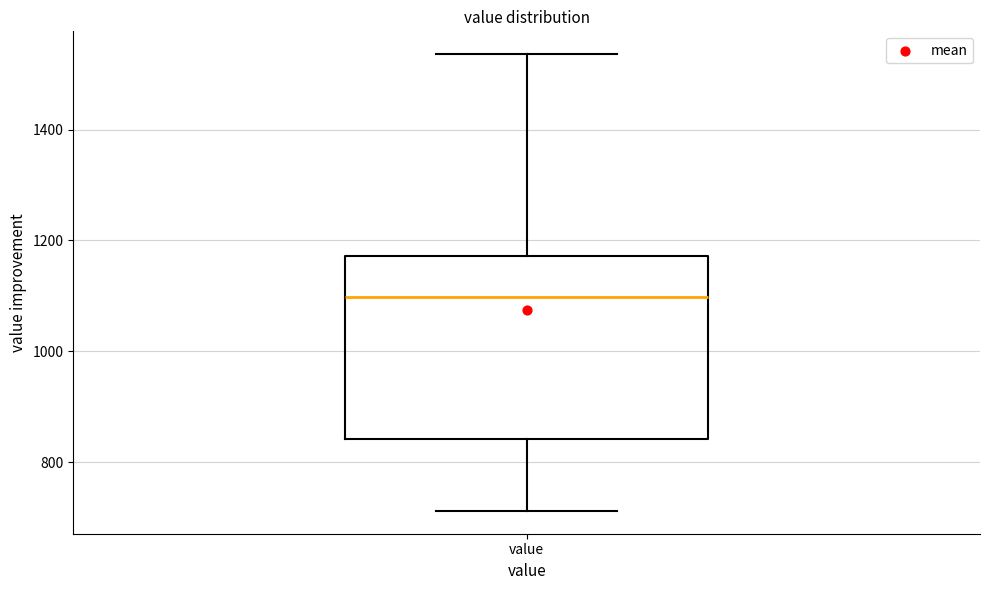

Read this box plot against the y-axis: the position of the median line, the range covered by the box, and the ends of both whiskers. The values are not printed on the chart, so give them approximately, as read against the axis.

median 1100, box 840 to 1180, whiskers 720 to 1540